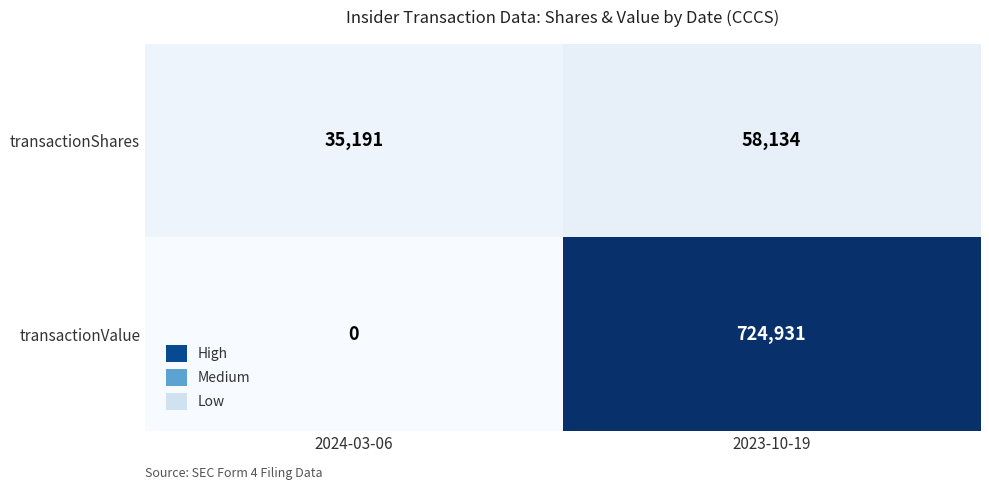

At 2023-10-19, list the series in order from smallest to largest.

transactionShares, transactionValue